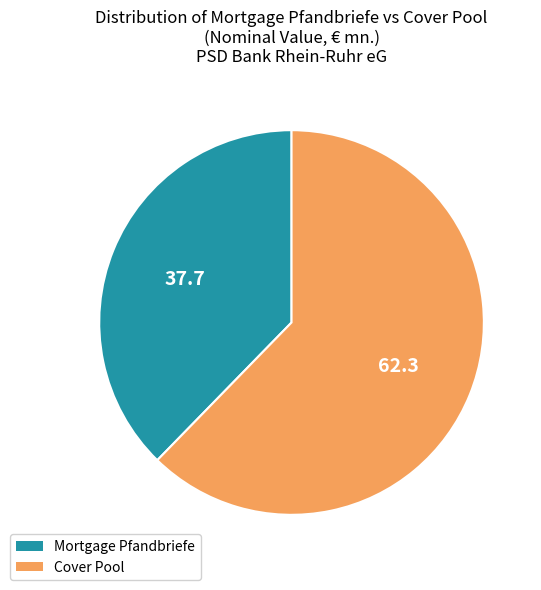

Combined, do Cover Pool and Mortgage Pfandbriefe account for over 50%?

Yes